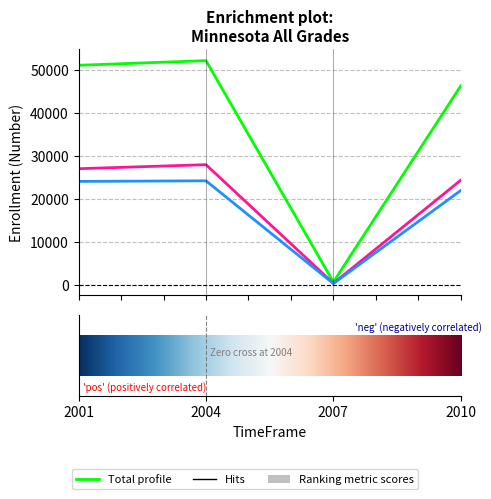

What is the maximum value shown in the chart?

52205